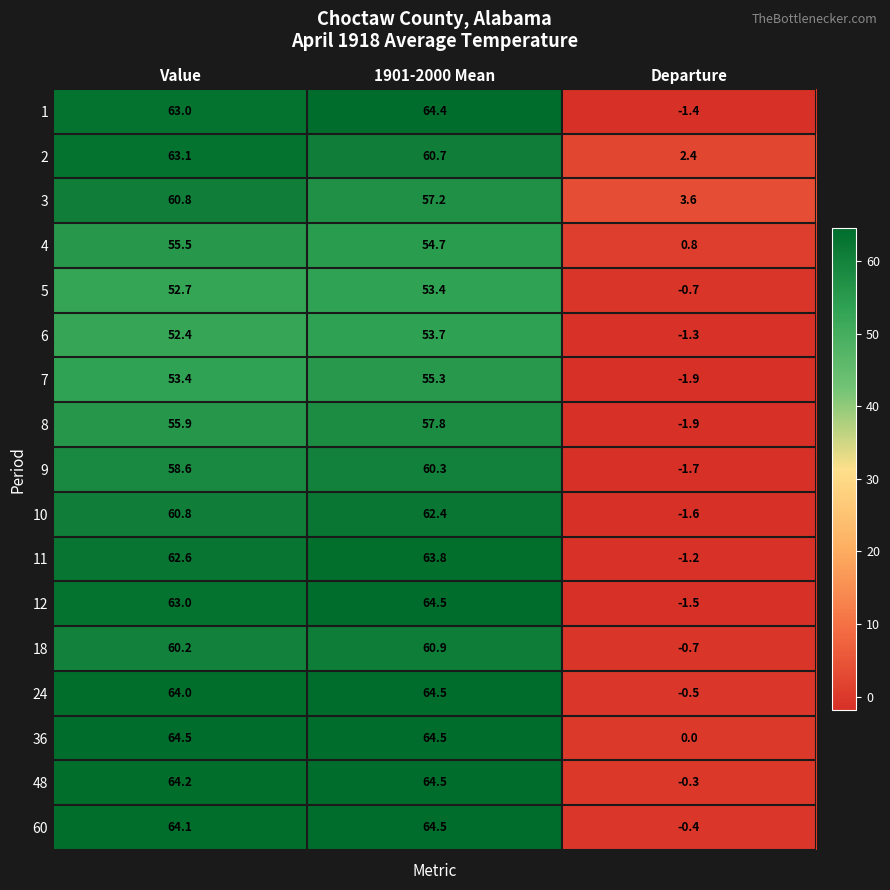

What is the sum of all 18 values?

120.4